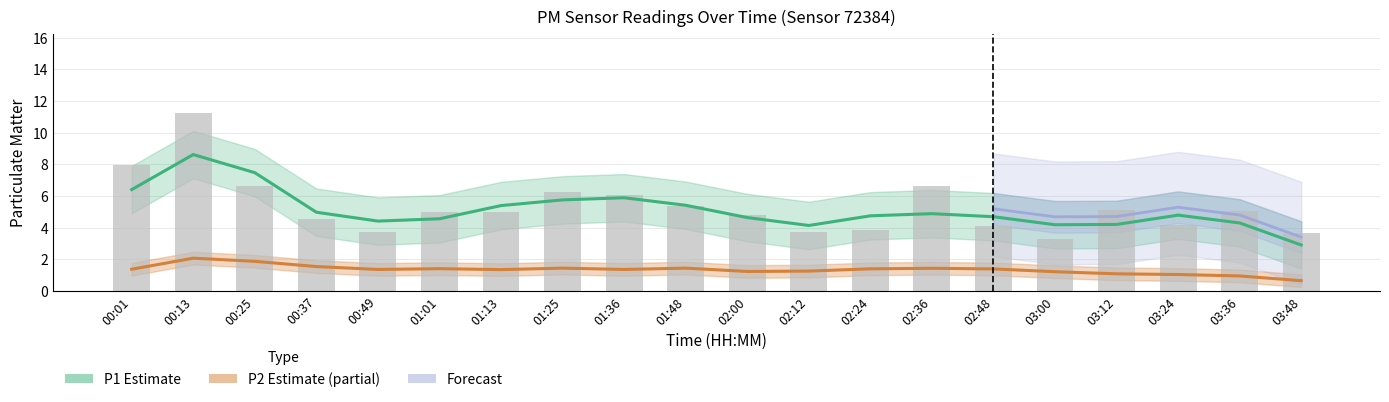

What is the difference between the second highest and second lowest values?

4.3